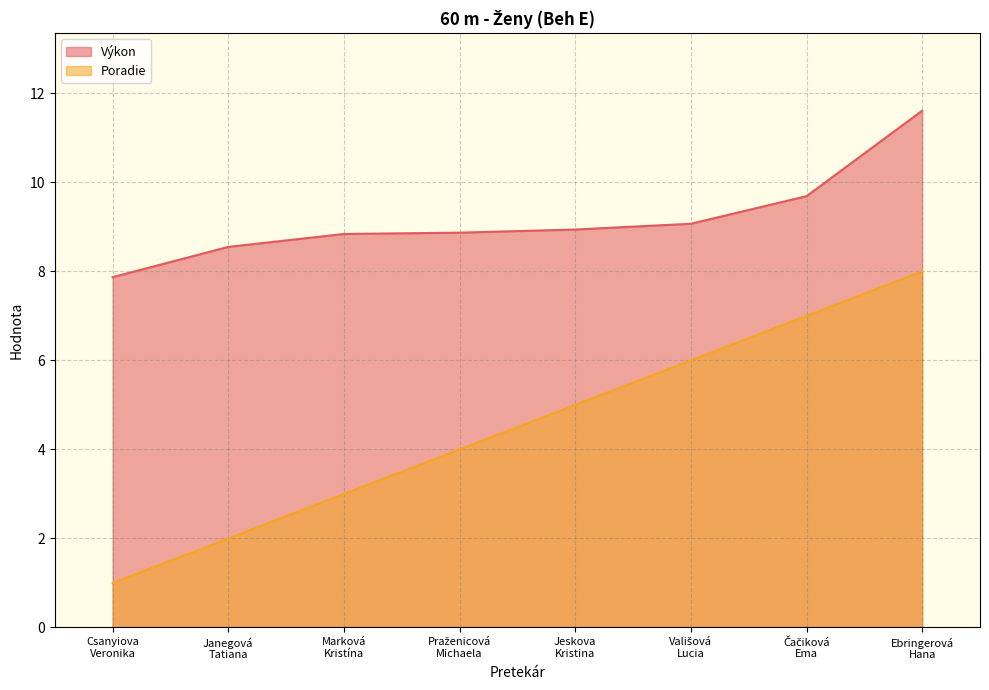

Is the value of Výkon at Csanyiova
Veronika greater than the value of Poradie at Csanyiova
Veronika?

Yes